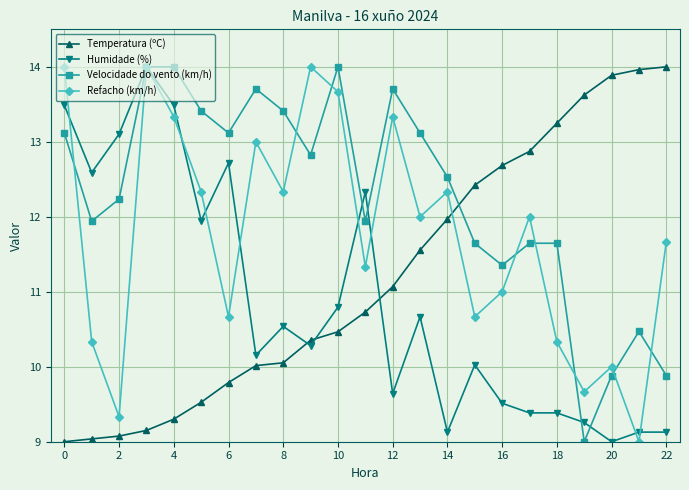

What is the lowest value of the Temperatura (ºC) series?

9.0